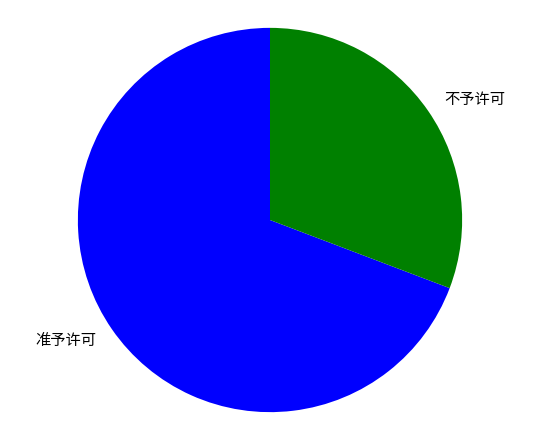

Is the sum of 准予许可 and 不予许可 greater than half?

Yes